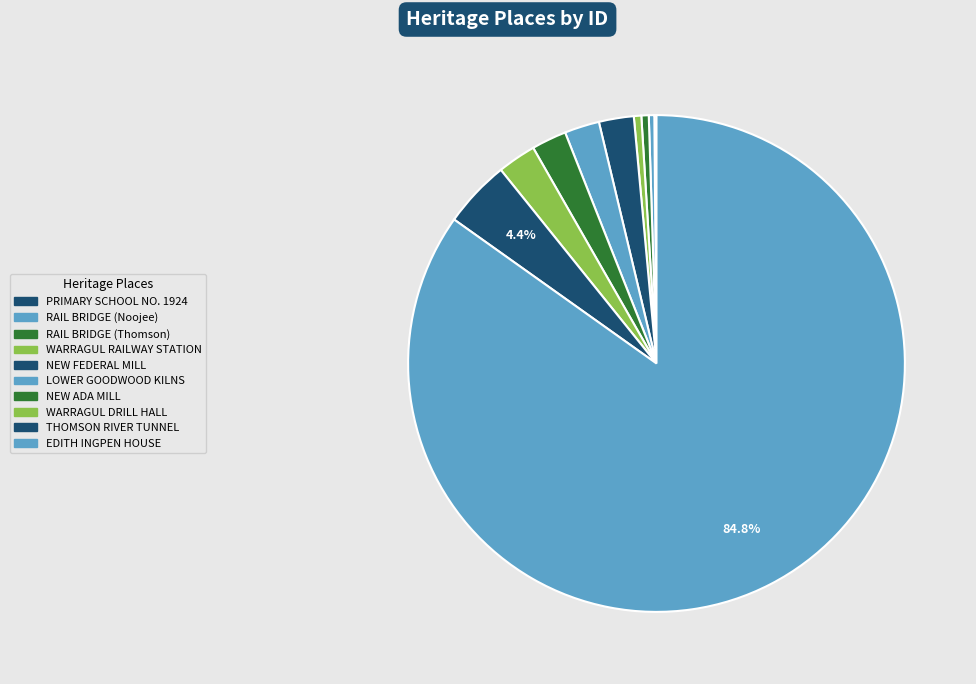

What percentage do RAIL BRIDGE (Noojee) and NEW ADA MILL together represent?

2.6%